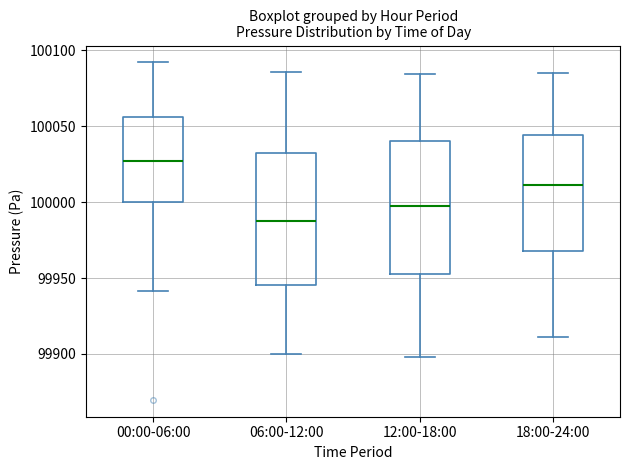

Reading left to right, transcribe this box plot: for each box, give where its median line is, the range the box spans, and where its two whiskers end, as read against the y-axis. The values are not printed on the chart, so give them approximately, as read against the axis.

00:00-06:00: median 100025, box 100000 to 100055, whiskers 99940 to 100090
06:00-12:00: median 99990, box 99945 to 100035, whiskers 99900 to 100085
12:00-18:00: median 99995, box 99955 to 100040, whiskers 99900 to 100085
18:00-24:00: median 100010, box 99970 to 100045, whiskers 99910 to 100085